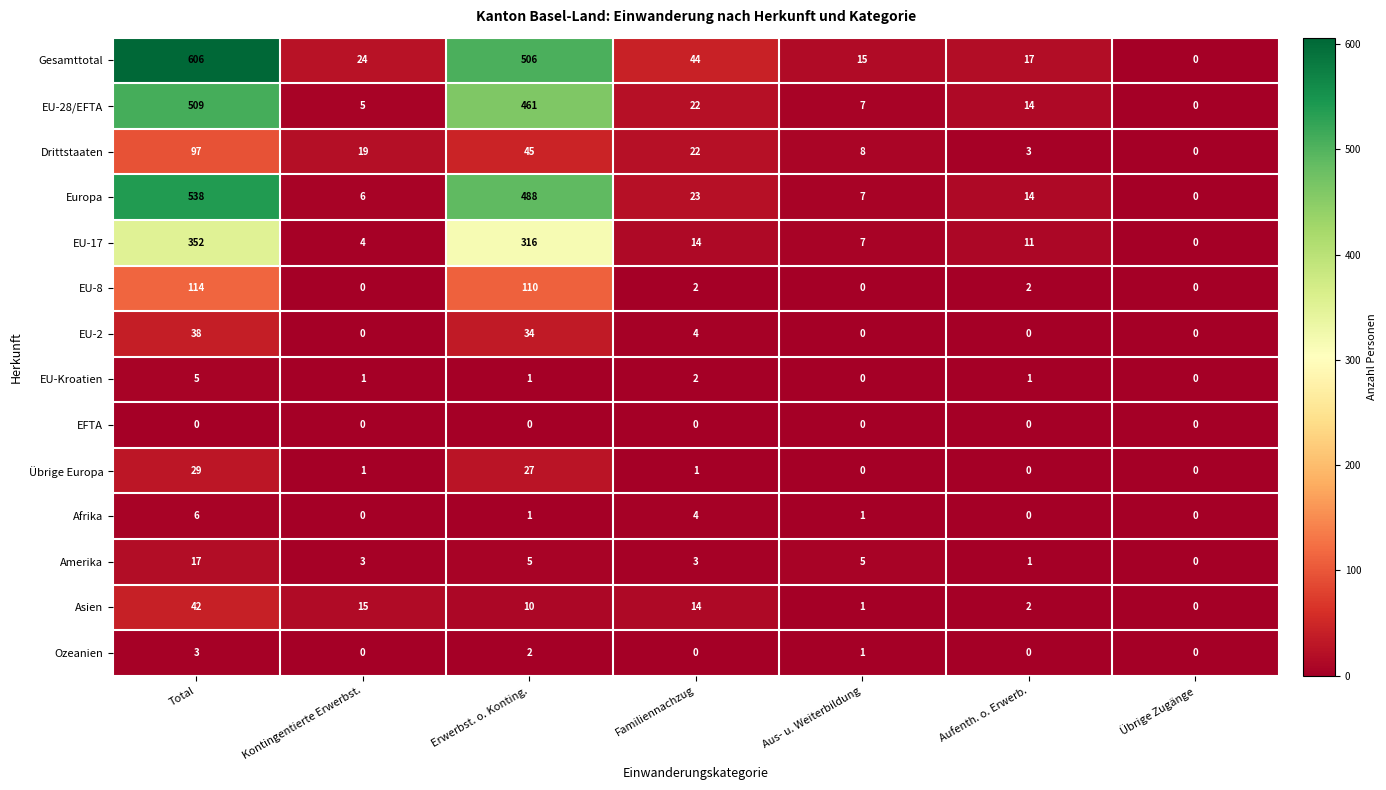

What is the difference between the maximum and second lowest values in the Amerika series?

16